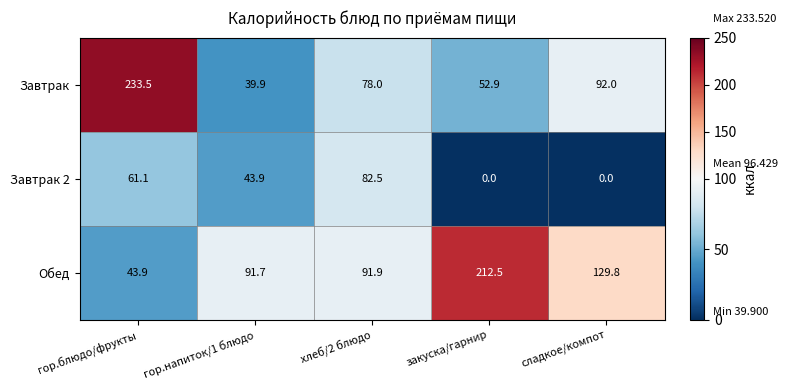

How many categories are shown in the chart?

5